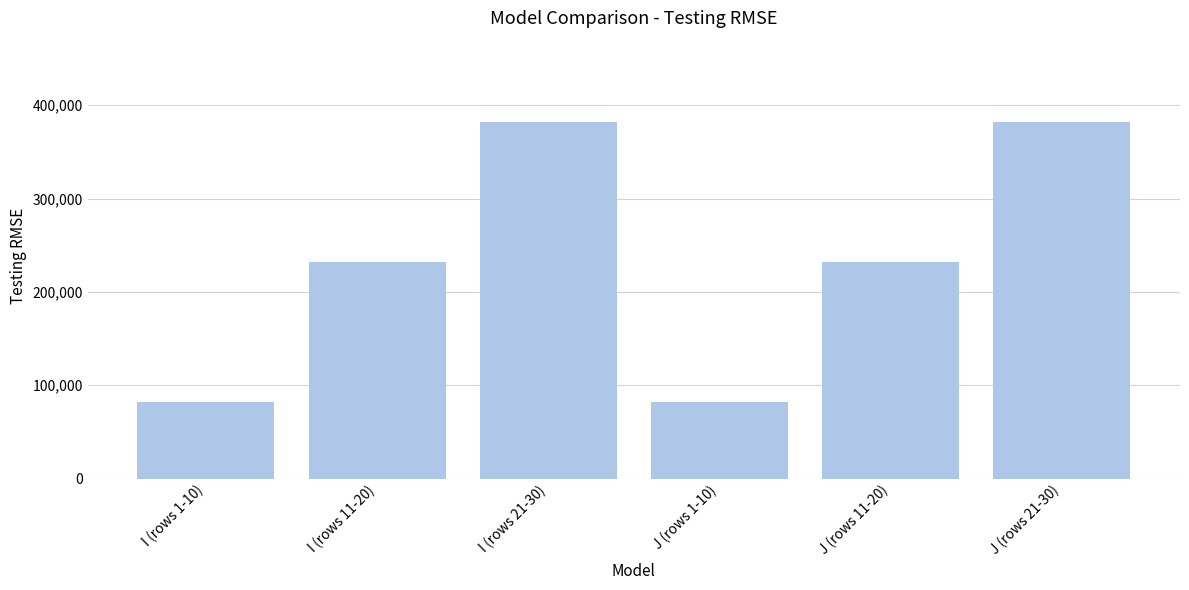

Reading right to left, what are all the values shown in this chart?

382500	232500	82500	382500	232500	82500